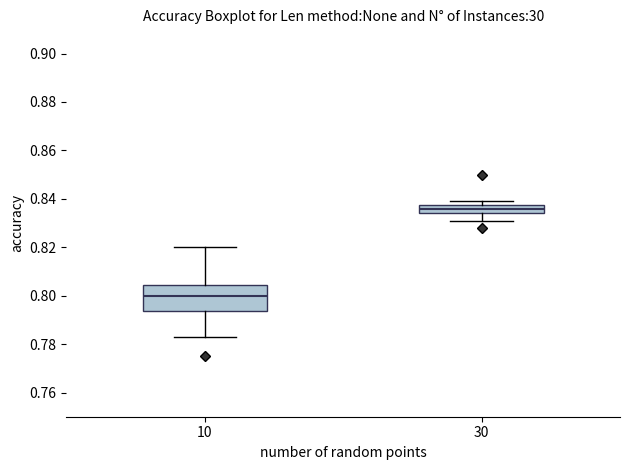

Where does the upper whisker of the box at x = 10 end on the y-axis? The values are not printed on the chart, so give them approximately, as read against the axis.

0.820